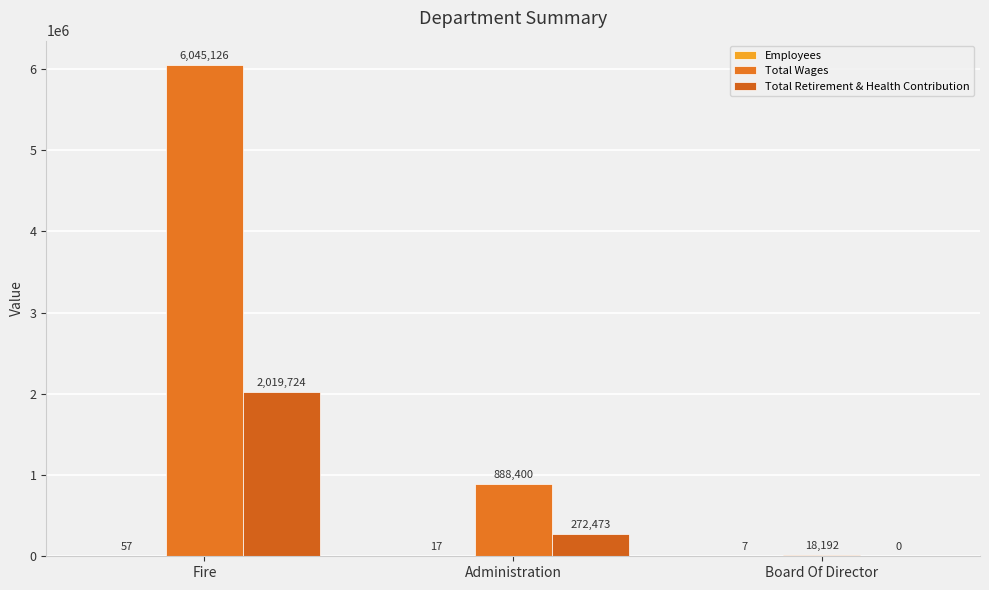

What is the value of the Employees bar at the 1st from the left?

57